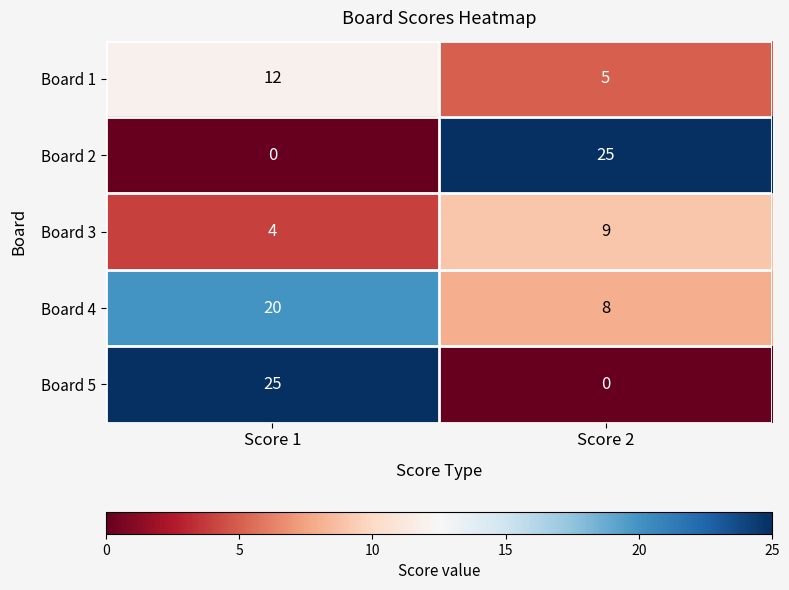

True or false: Board 3 has a value of 9 at Score 2.

True